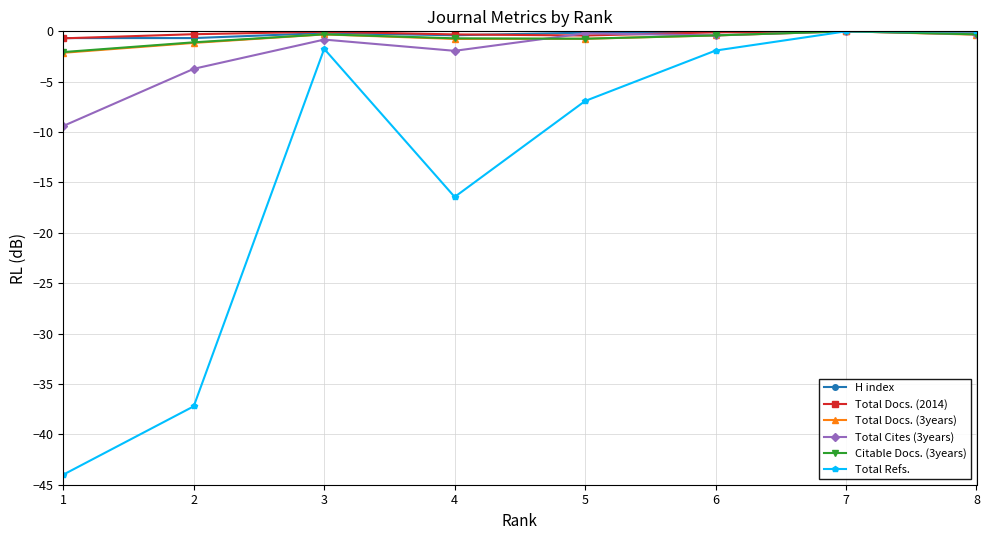

Between 4 and 8, which series saw the biggest shift?

Total Refs.